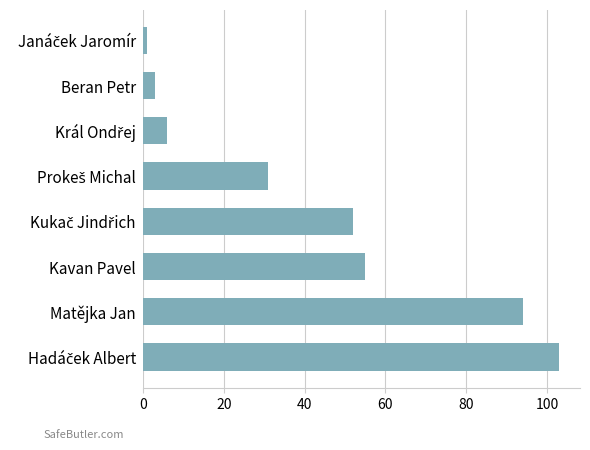

What is the greatest value displayed?

103